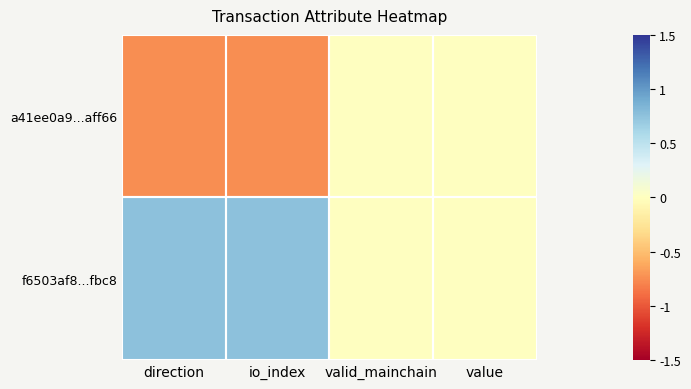

At io_index, list the series in order from largest to smallest.

f6503af8...fbc8, a41ee0a9...aff66